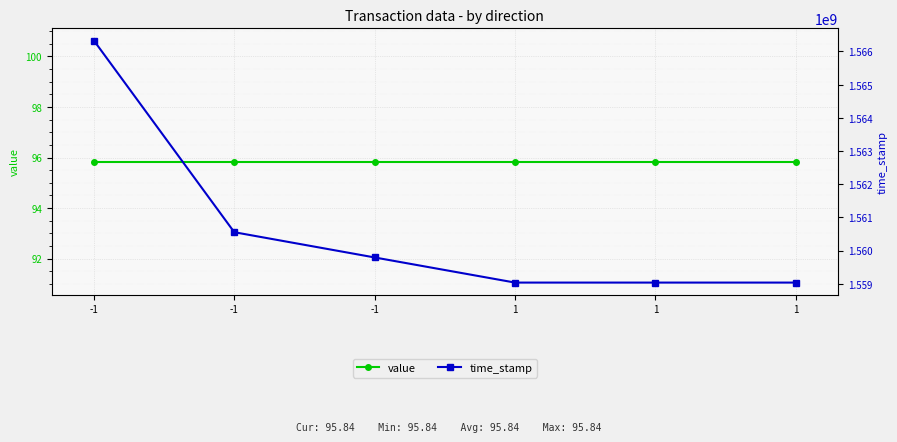

Rank the categories by value value from highest to lowest.

-1, -1, -1, 1, 1, 1